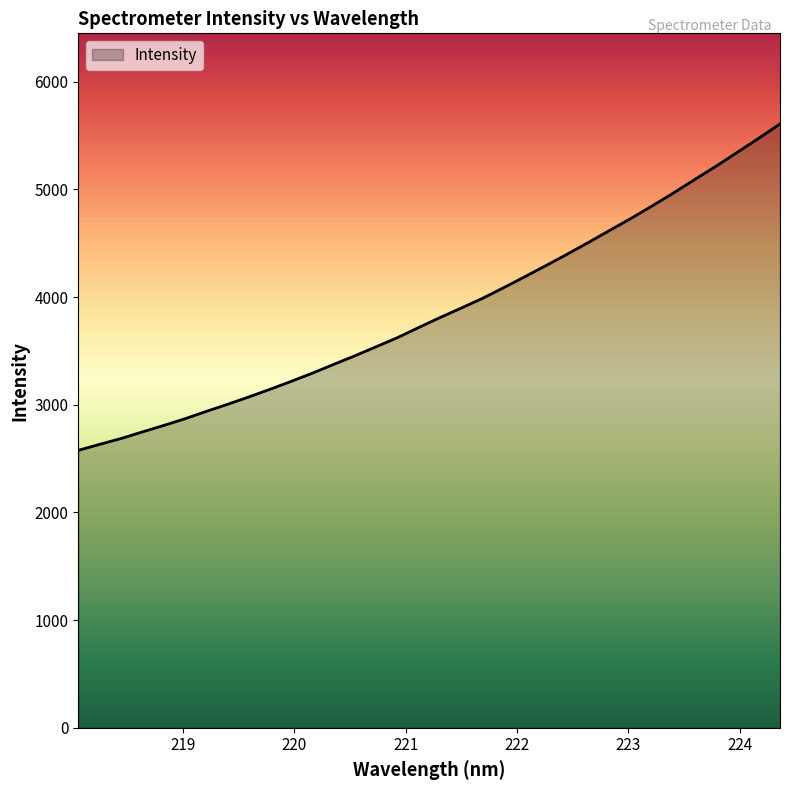

What is the difference between the maximum and minimum values?

3031.6